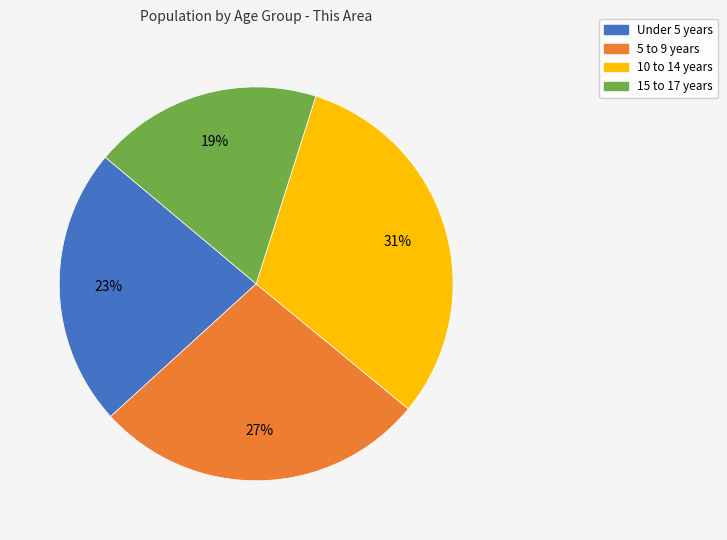

To the nearest percent, what is the average slice percentage?

25%